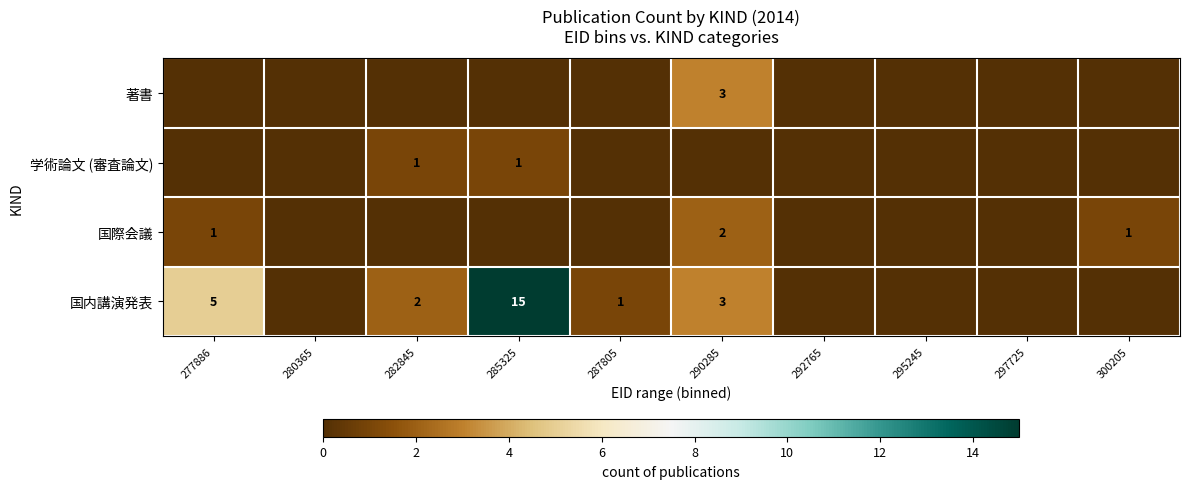

True or false: 国際会議 has a value of 1 at 277886.

True